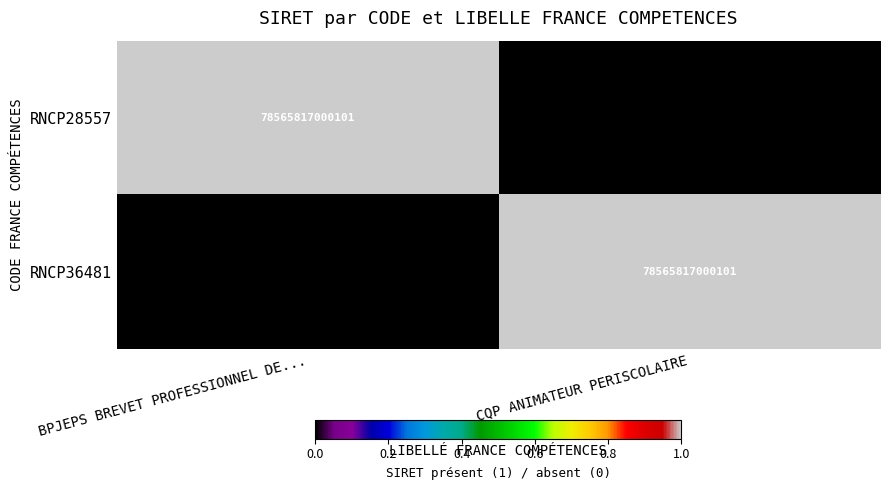

True or false: RNCP36481 has a value of 78565817000101 at CQP ANIMATEUR PERISCOLAIRE.

True